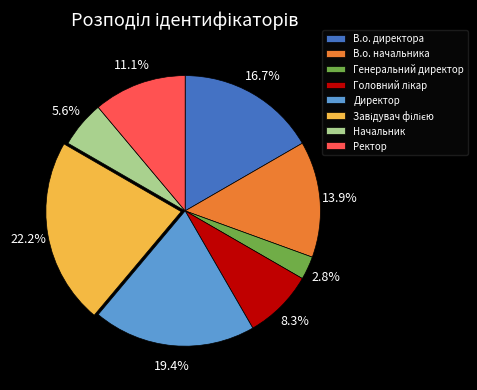

What percentage do Начальник and Директор together represent?

25.0%